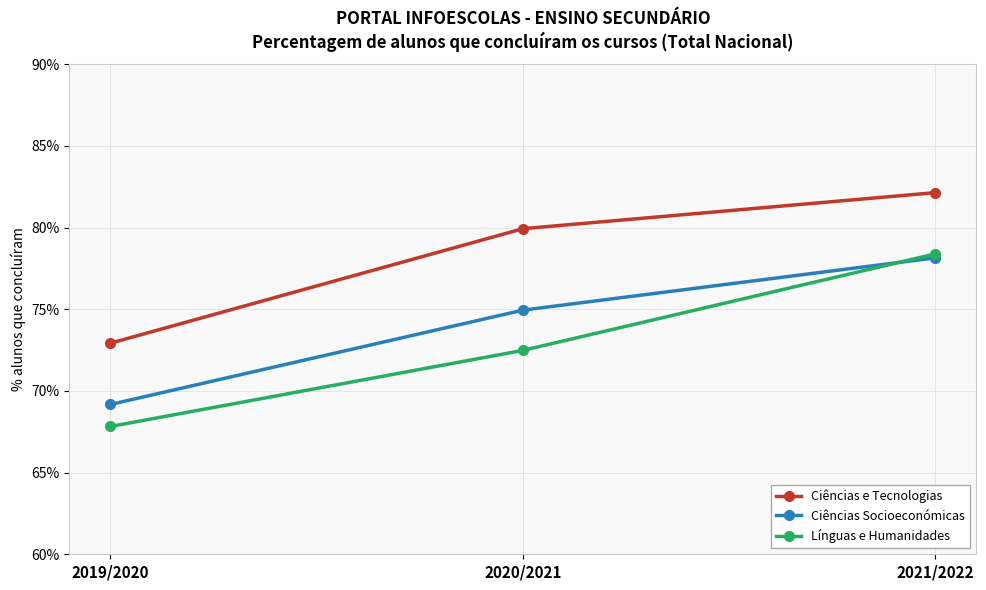

Which series changed the most between 2019/2020 and 2020/2021?

Ciências e Tecnologias